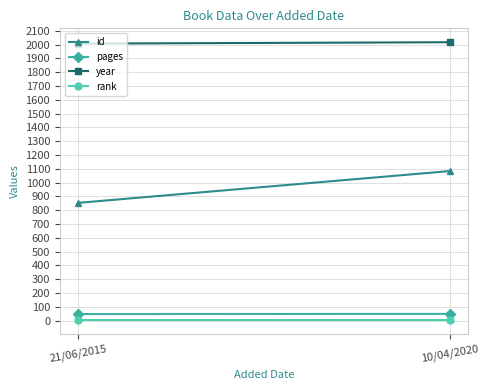

Is the value of id at 10/04/2020 greater than the value of year at 21/06/2015?

No